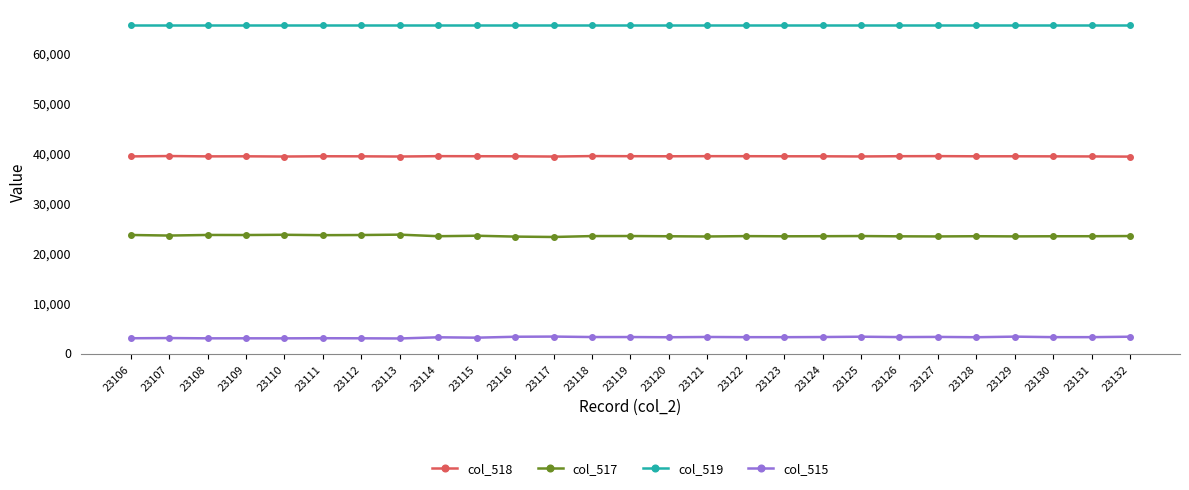

What is the minimum value for col_518?

39171